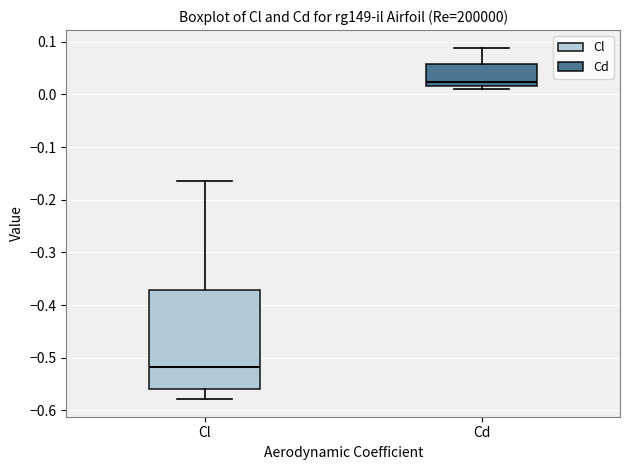

Reading left to right, read every box against the y-axis: the position of its median line, the range the box covers, and the ends of its whiskers. The values are not printed on the chart, so give them approximately, as read against the axis.

Cl: median -0.52, box -0.56 to -0.37, whiskers -0.58 to -0.16
Cd: median 0.02 (just above the box's lower edge), box 0.02 to 0.06, whiskers 0.01 to 0.09